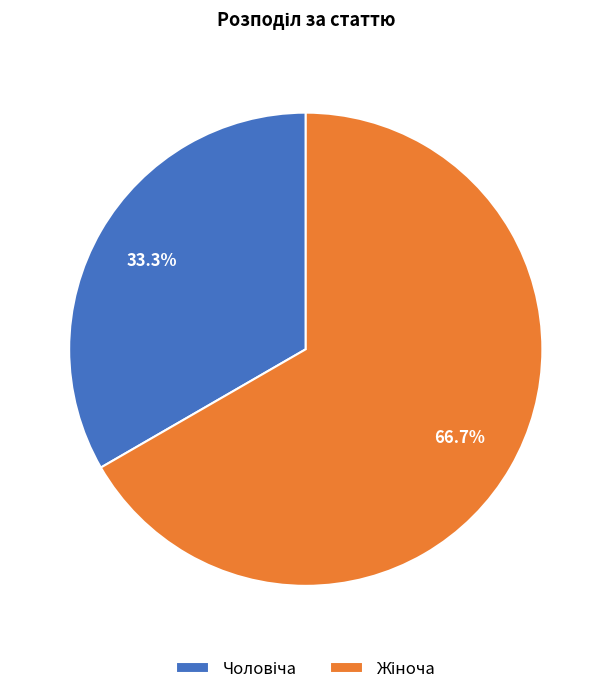

Is there any slice that represents more than half of the pie?

Yes